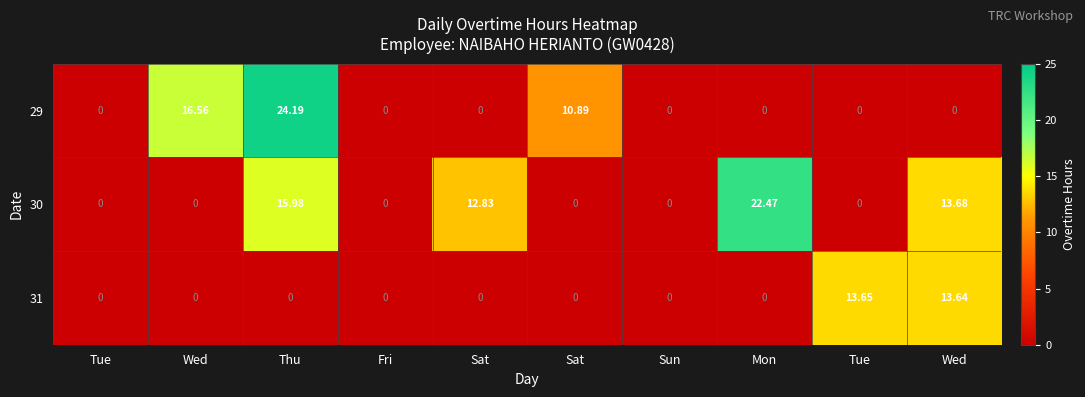

How many series are shown in this chart?

3